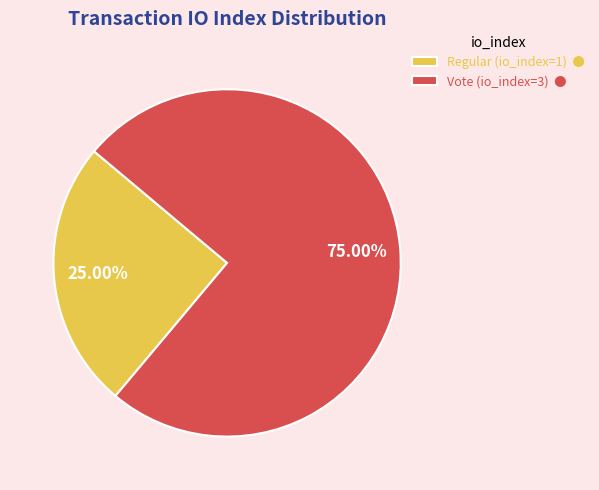

To the nearest percent, what is the difference between the largest and smallest slice percentages?

50%